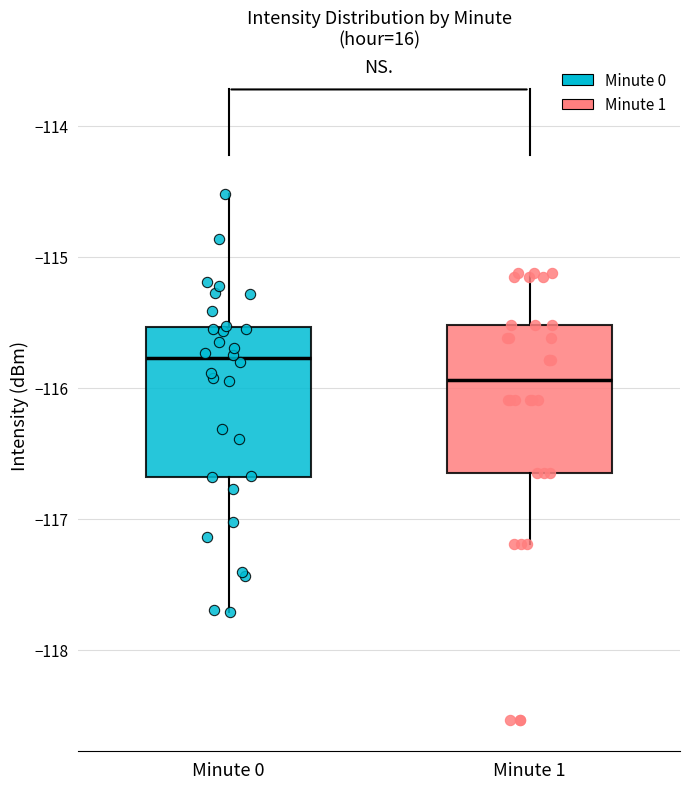

Which box has the highest median line?

Minute 0